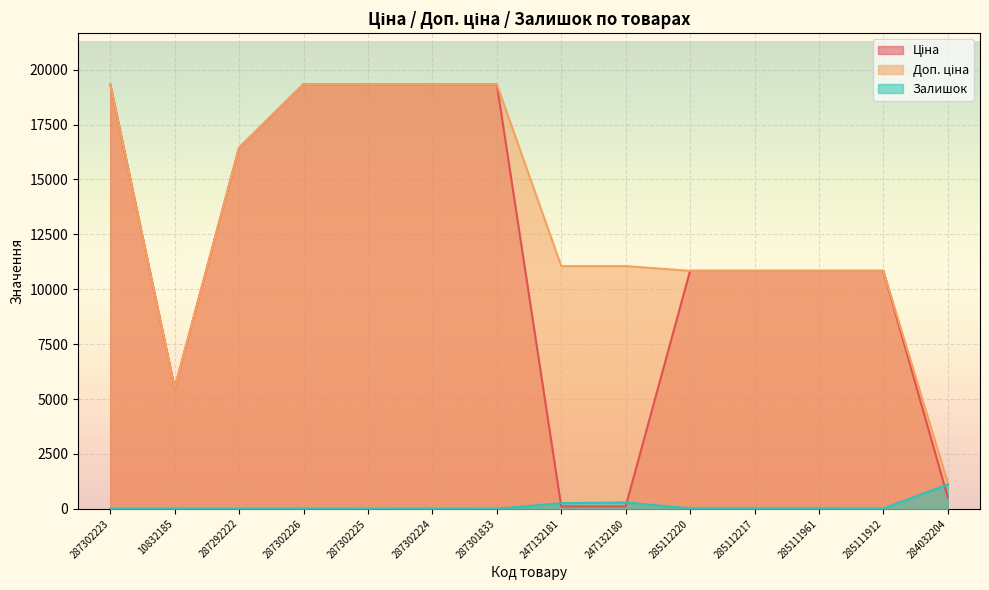

Which has a higher value, 247132181 or 287292222?

287292222